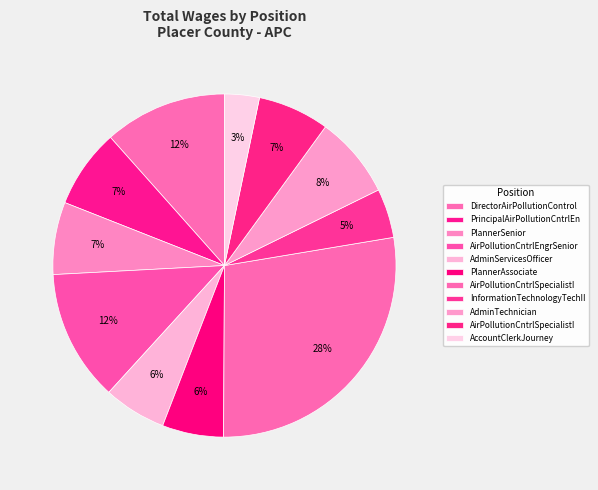

Is there a majority slice in this chart?

No